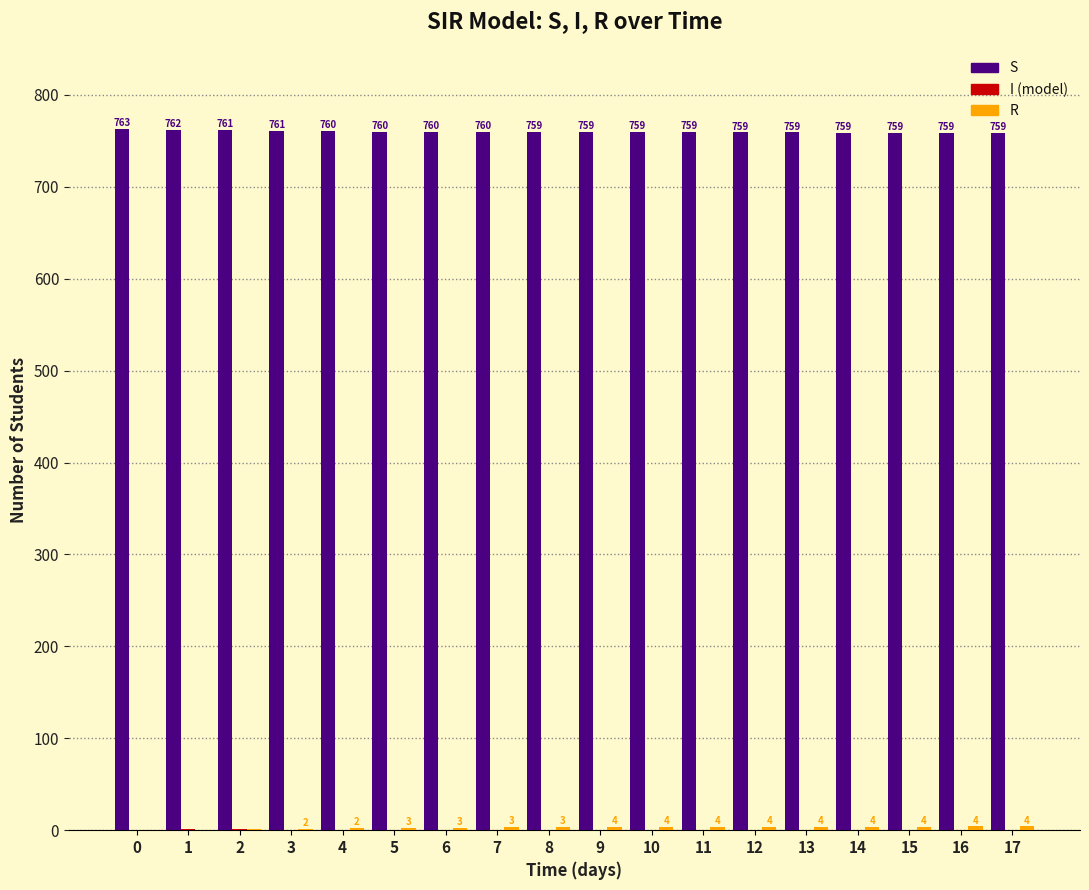

Which series has the largest total across all categories?

S